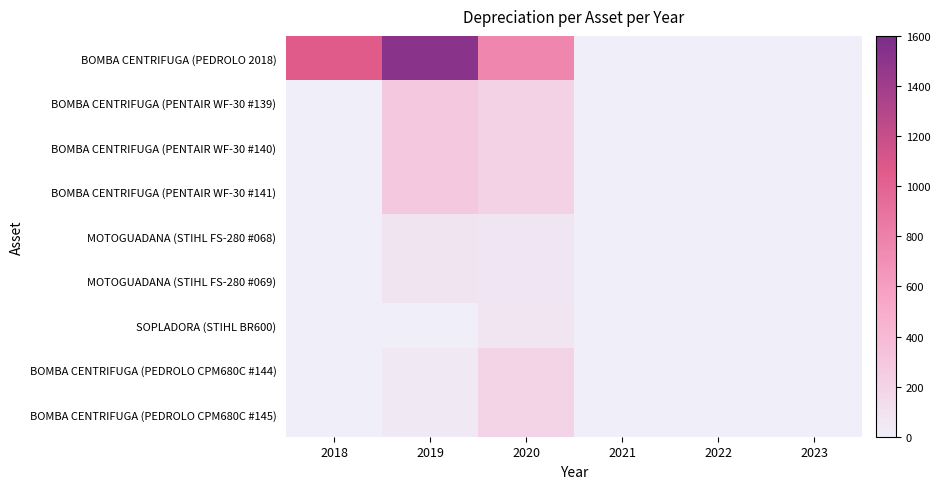

How many categories are shown in the chart?

6